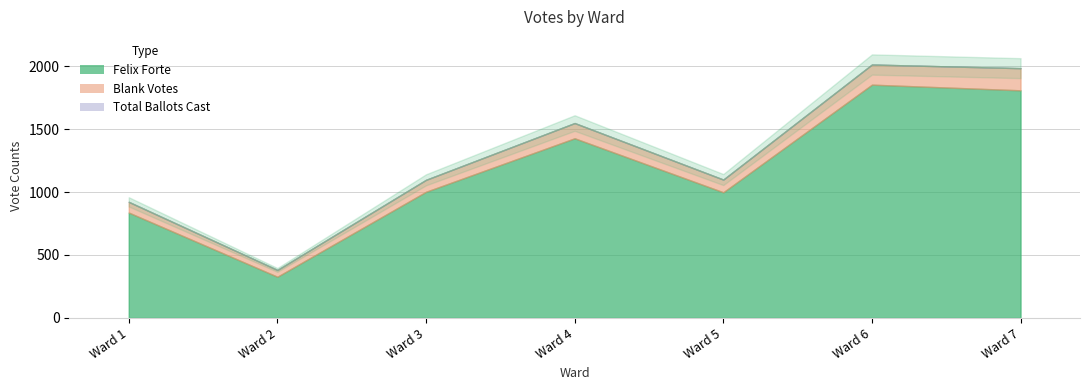

Reading right to left, what are all the values shown in this chart?

Felix Forte: Ward 7=1808	Ward 6=1853	Ward 5=998	Ward 4=1427	Ward 3=1002	Ward 2=327	Ward 1=837
Blank Votes: Ward 7=176	Ward 6=160	Ward 5=101	Ward 4=121	Ward 3=95	Ward 2=54	Ward 1=85
Total Ballots Cast: Ward 7=1984	Ward 6=2013	Ward 5=1099	Ward 4=1548	Ward 3=1097	Ward 2=381	Ward 1=922